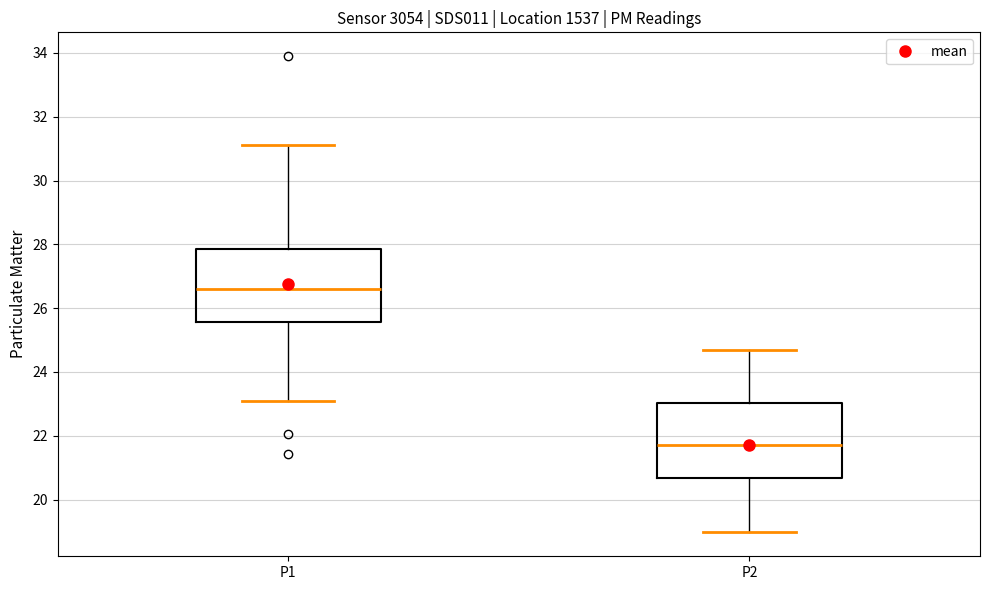

Where is the upper edge of the box for P1 on the y-axis? The values are not printed on the chart, so give them approximately, as read against the axis.

27.8